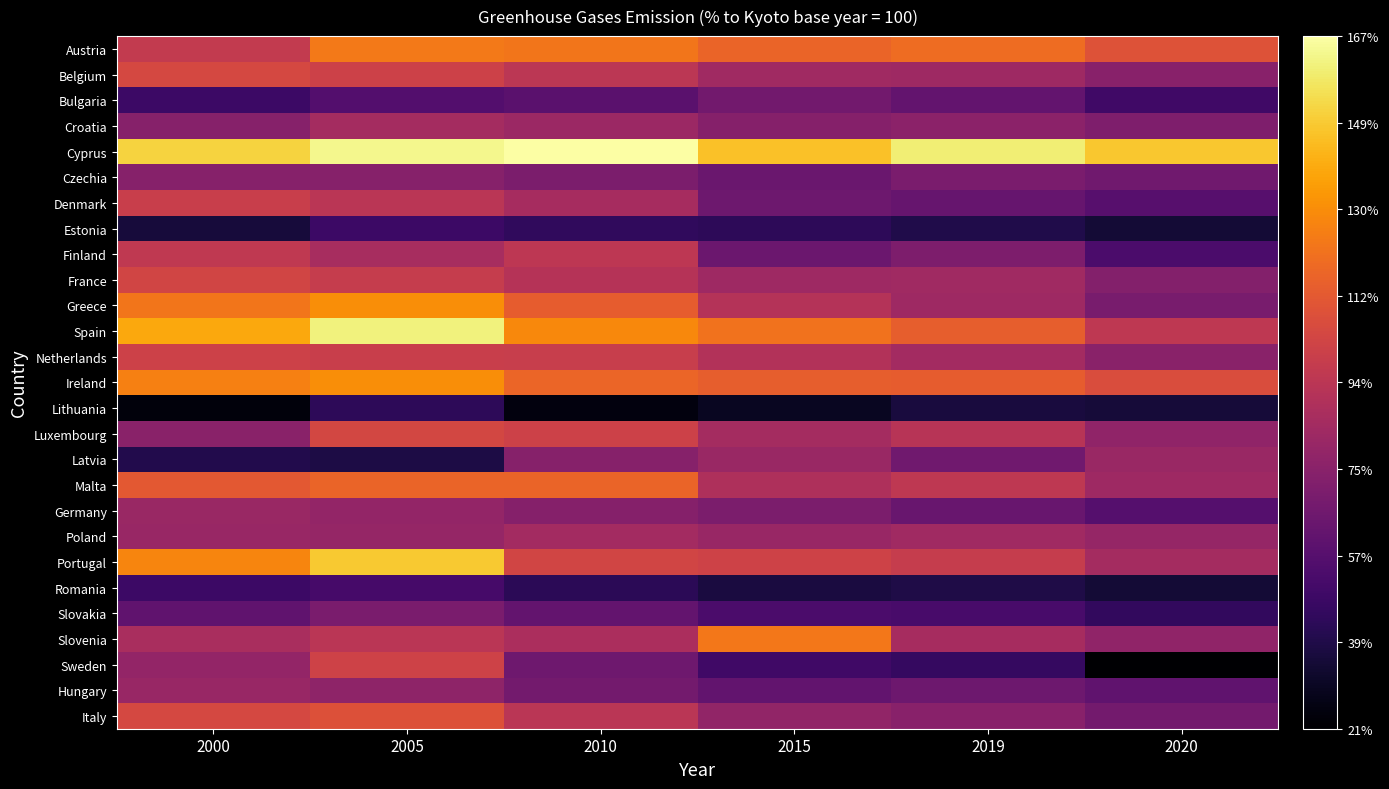

At which category is the sum across all series the highest?

2005